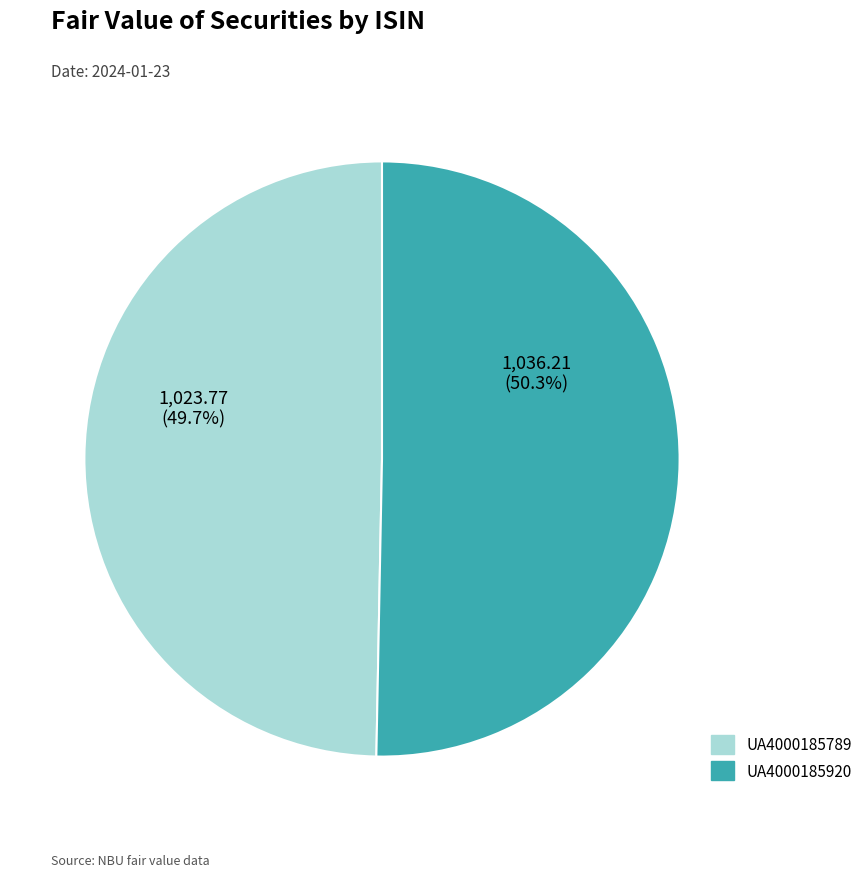

To the nearest percent, what percentage of the pie is UA4000185920?

50%